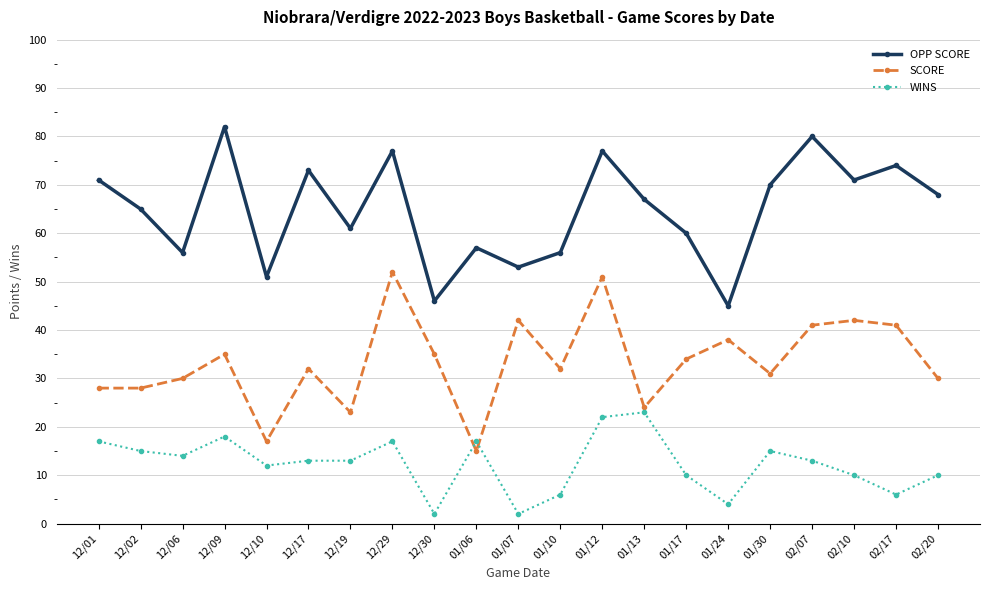

Read the WINS value at 02/20.

10